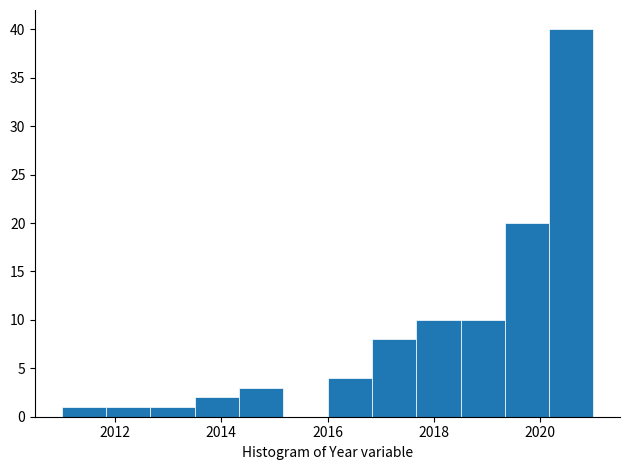

Reading left to right, list every bar in this chart as the range it spans on the x-axis followed by its height. Neither the bar edges nor the heights are printed on the chart, so give them approximately, as read against the axes.

2011.0 to 2011.8: 1
2011.8 to 2012.6: 1
2012.6 to 2013.6: 1
2013.6 to 2014.4: 2
2014.4 to 2015.2: 3
2015.2 to 2016.0: 0
2016.0 to 2016.8: 4
2016.8 to 2017.6: 8
2017.6 to 2018.6: 10
2018.6 to 2019.4: 10
2019.4 to 2020.2: 20
2020.2 to 2021.0: 40